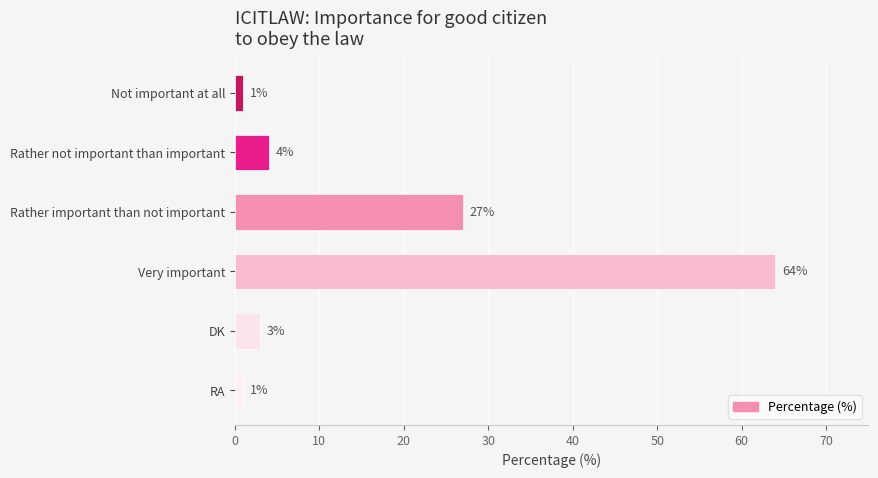

At which category does the chart reach its peak across all series?

Very important